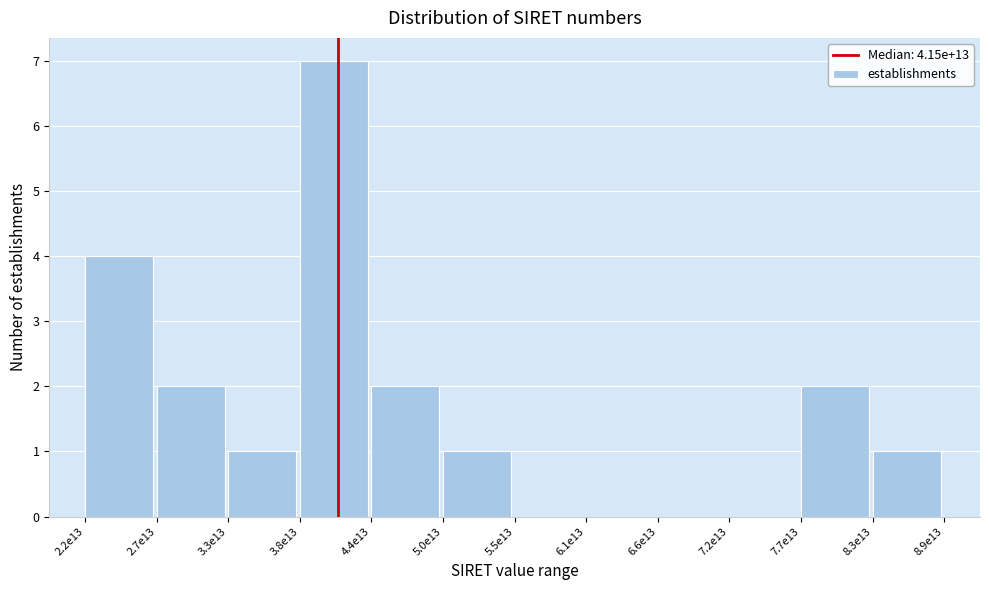

Reading right to left, transcribe all the data shown in this chart.

8.3e13=1	7.7e13=2	7.2e13=0	6.6e13=0	6.1e13=0	5.5e13=0	5.0e13=1	4.4e13=2	3.8e13=7	3.3e13=1	2.7e13=2	2.2e13=4